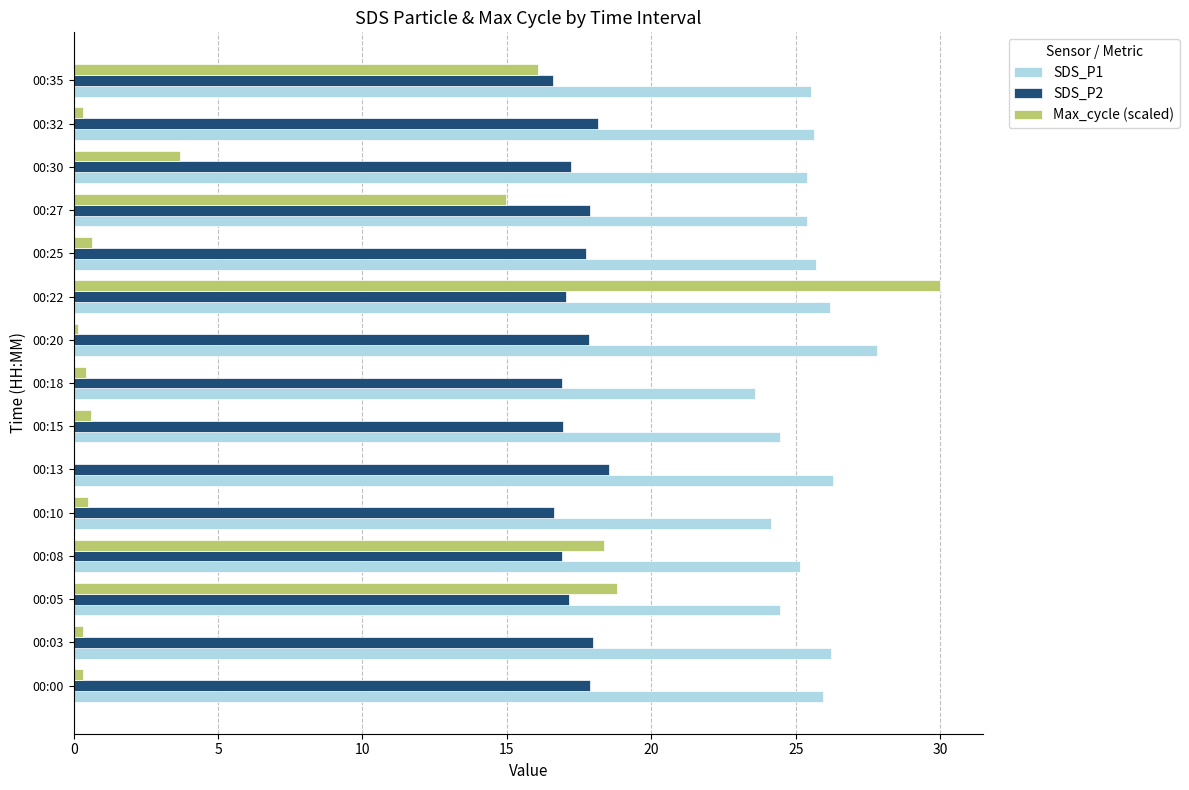

Which series has the largest total across all categories?

SDS_P1